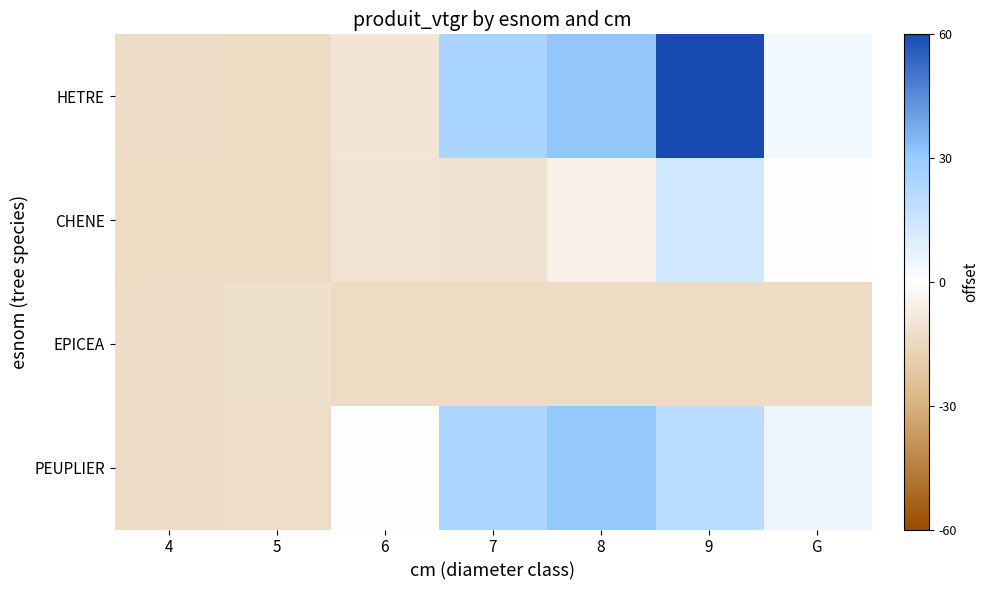

Count the number of categories in the chart.

7